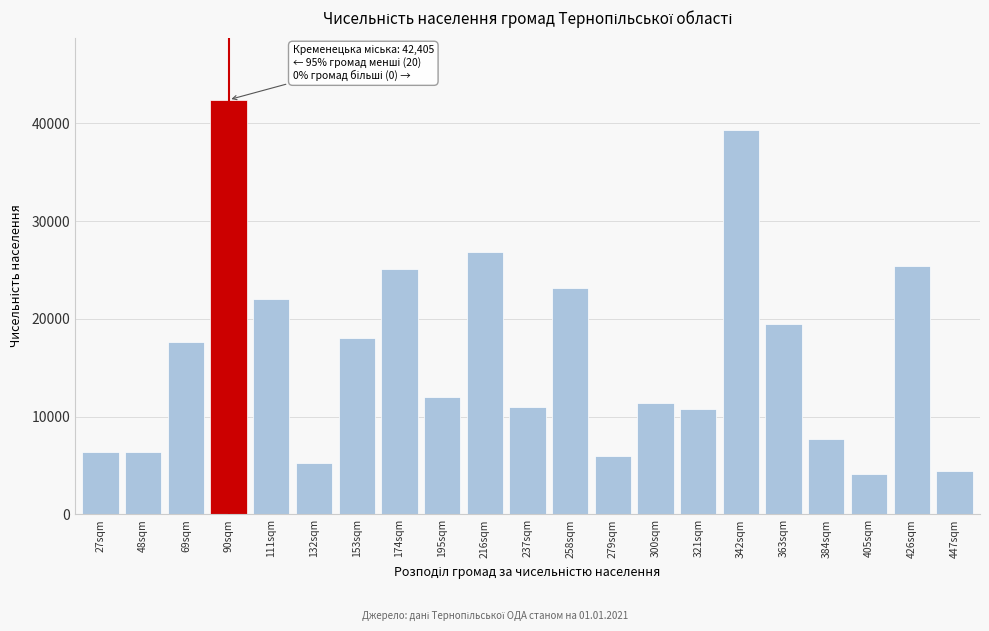

What is the value of the 13th bar from the left?

5972